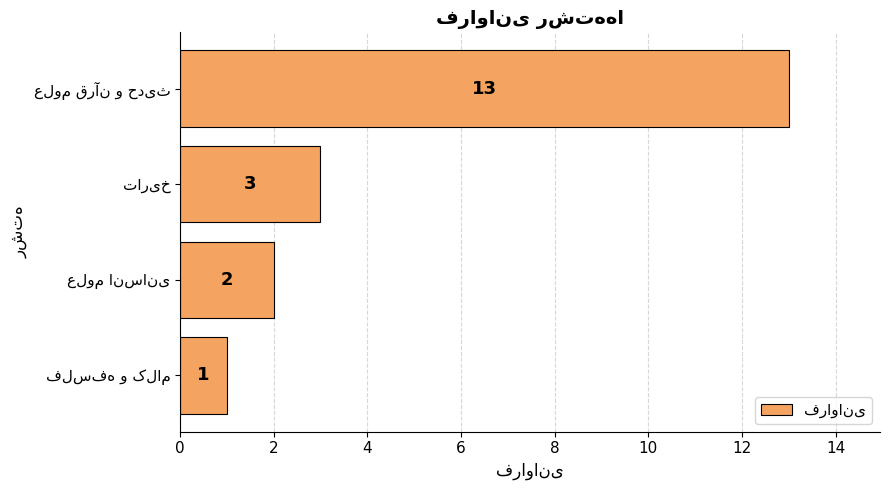

What is the maximum value shown in the chart?

13